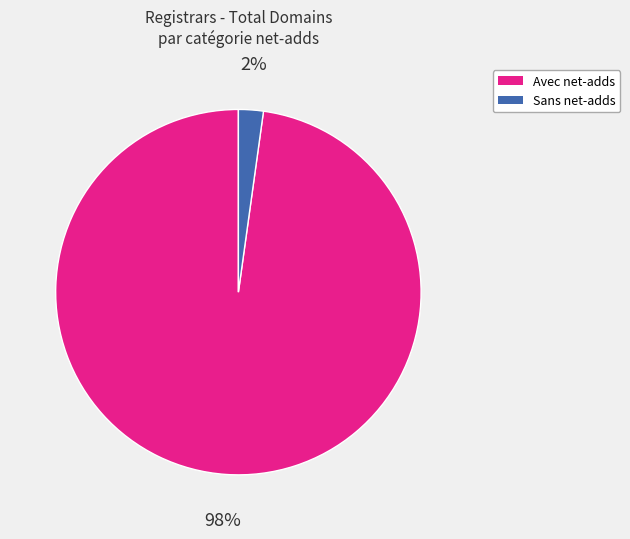

How many slices are in this pie chart?

2